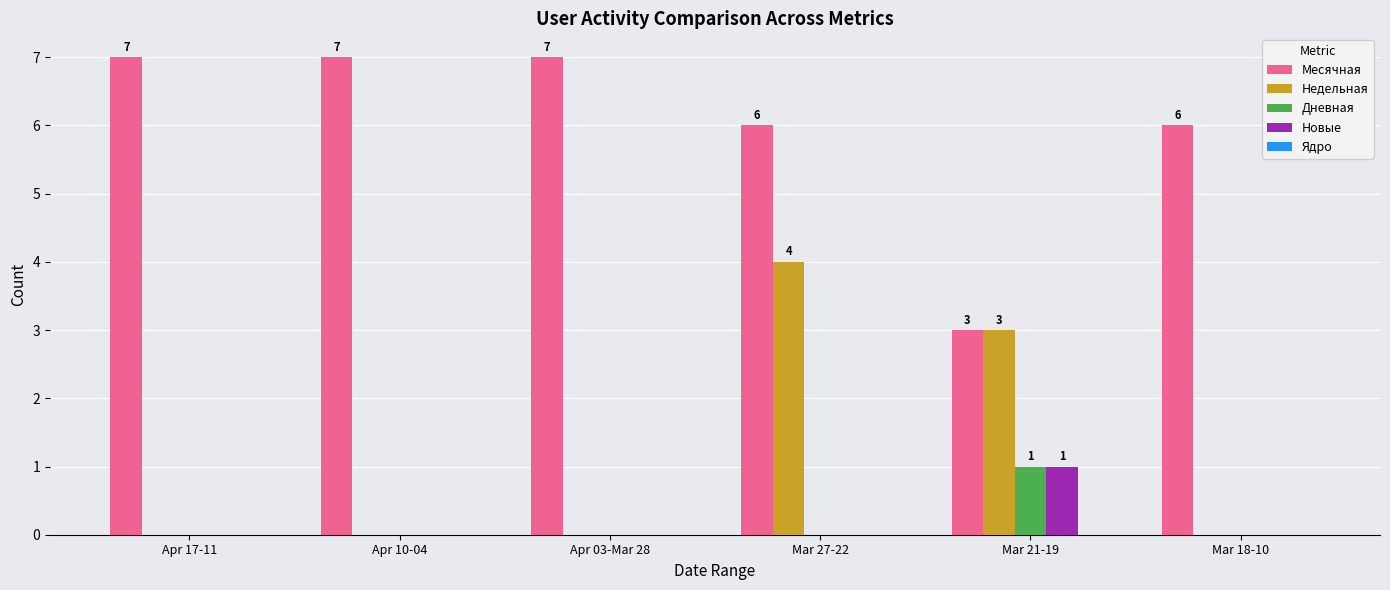

What is the maximum value shown in the chart?

7